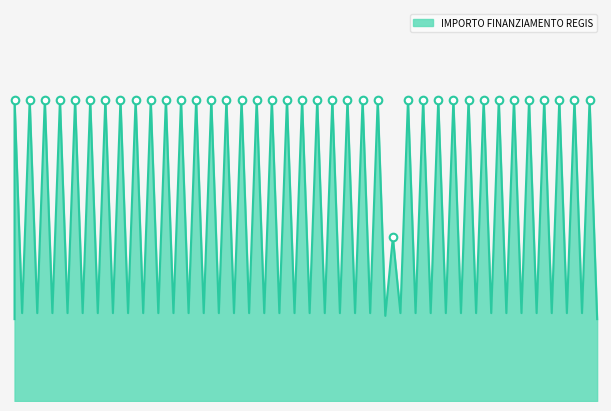

Approximately how many times larger is the value at PADERNO DUGNANO compared to LIMBIATE?

1.0